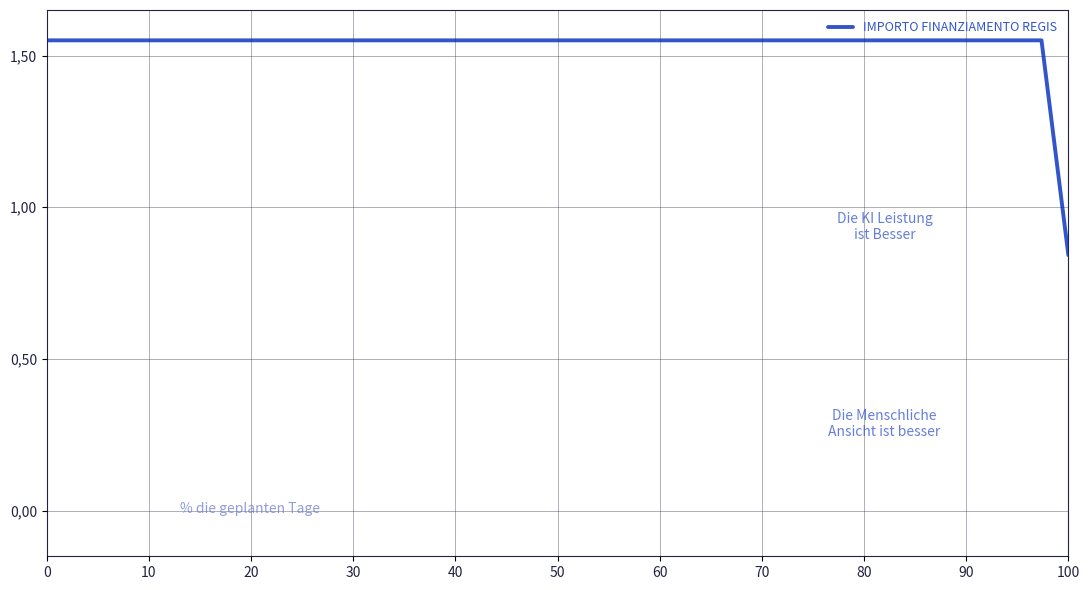

Does the chart have visible grid lines?

Yes